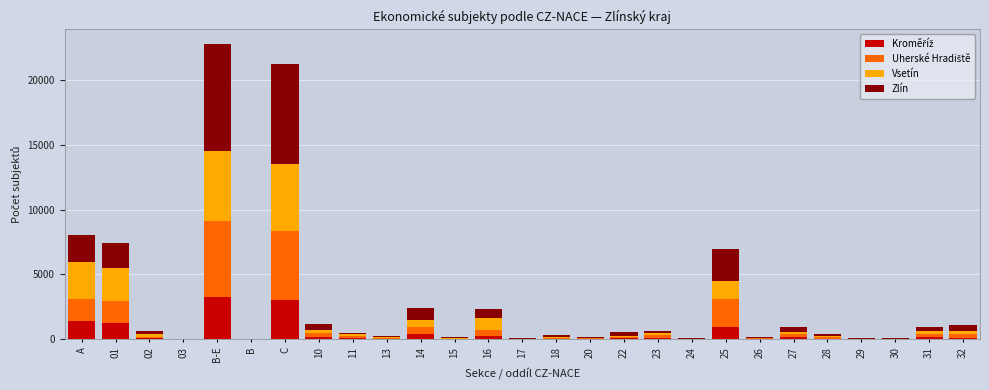

What is the total value across all series at C?

21290